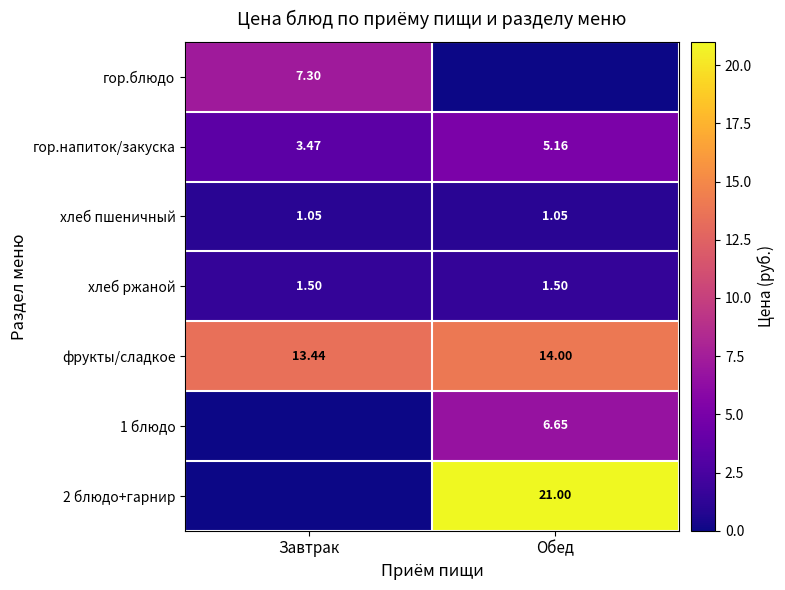

Where is гор.напиток/закуска nearest to the value 4?

Завтрак